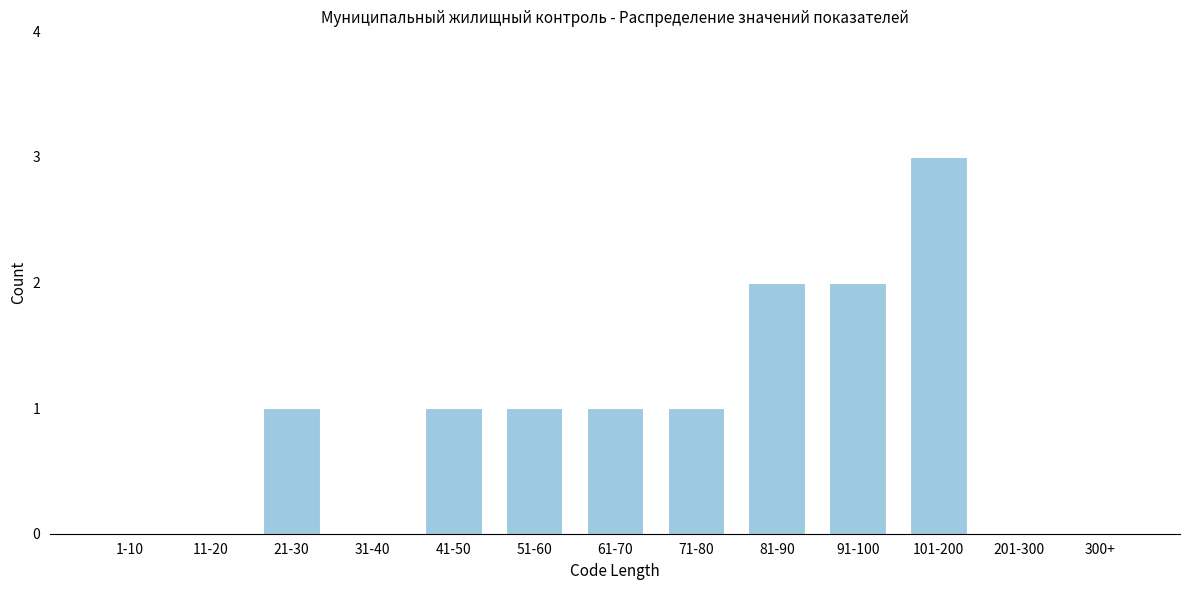

Reading right to left, extract all data points from this chart.

300+=0	201-300=0	101-200=3	91-100=2	81-90=2	71-80=1	61-70=1	51-60=1	41-50=1	31-40=0	21-30=1	11-20=0	1-10=0